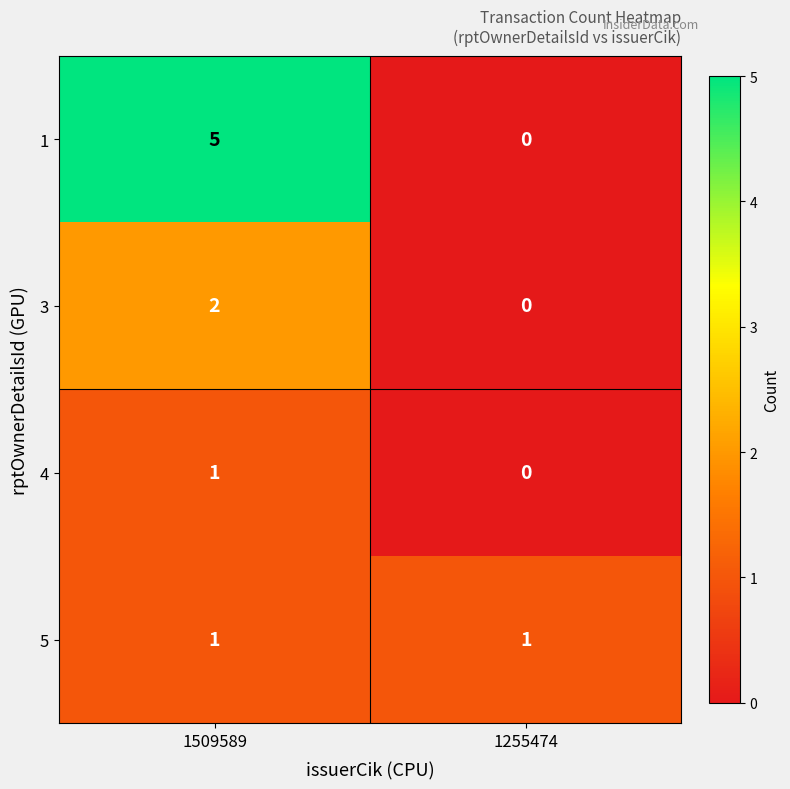

Rank the categories by 3 value from highest to lowest.

1509589, 1255474